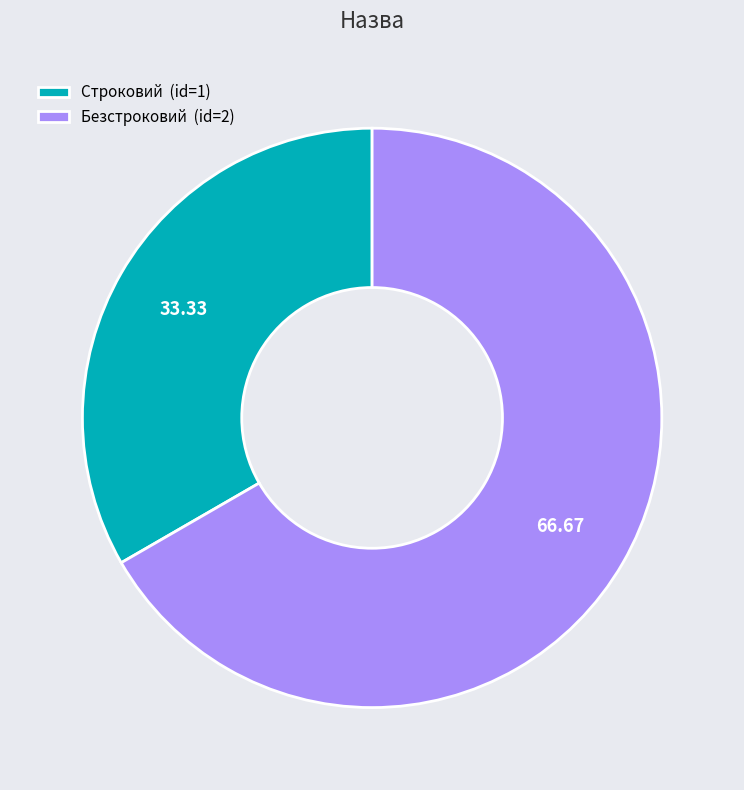

Between Строковий (id=1) and Безстроковий (id=2), which is larger?

Безстроковий (id=2)